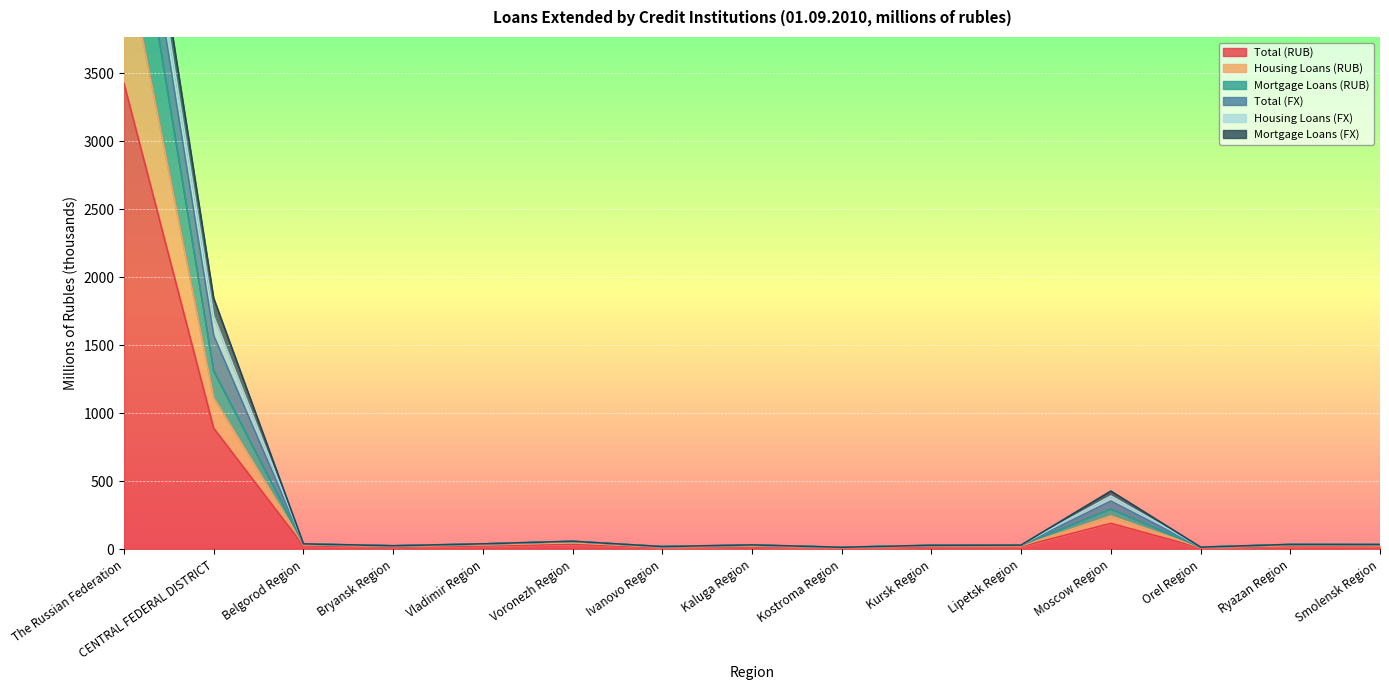

At how many categories does at least one series exceed 1570?

1